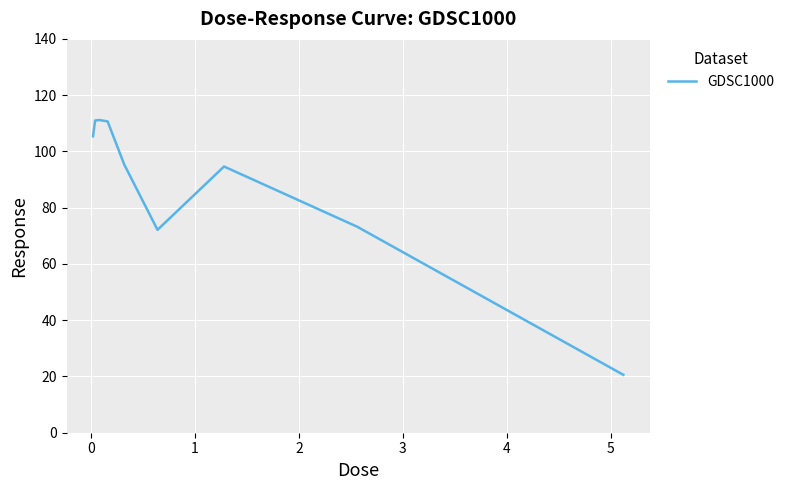

What is the difference between the maximum and minimum values?

90.6